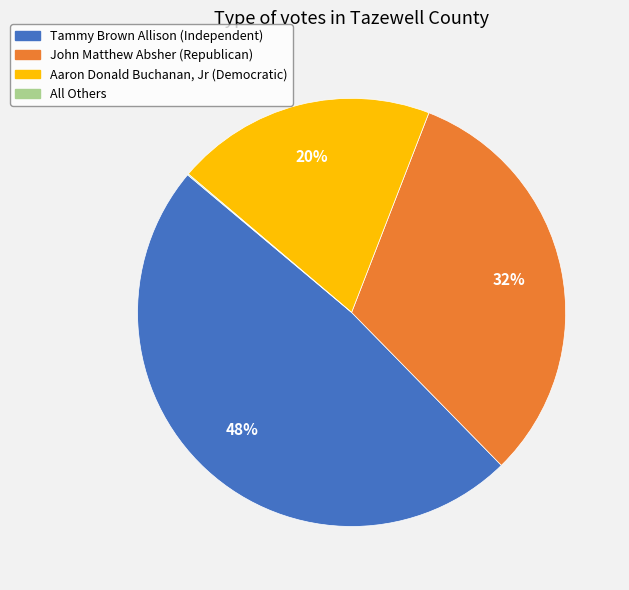

To the nearest percent, what is the average slice percentage?

25%